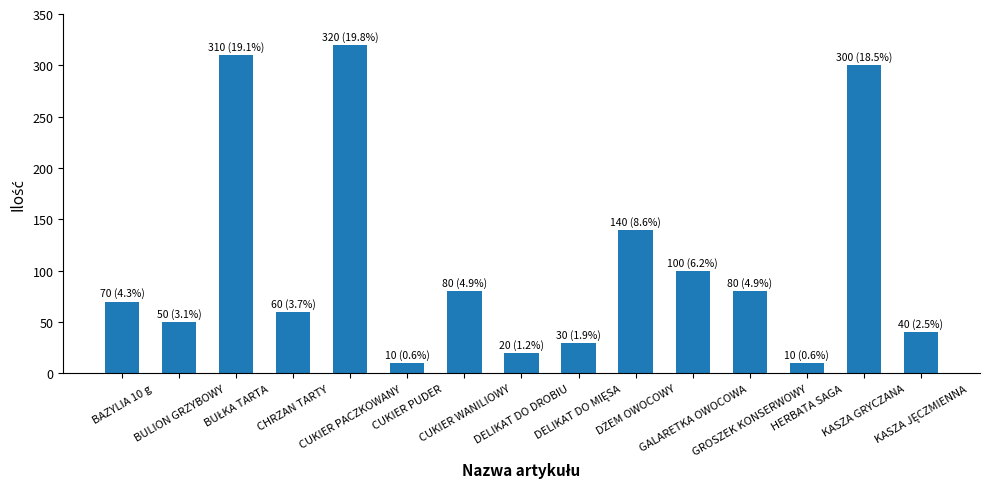

What is the difference between the maximum and minimum values?

310